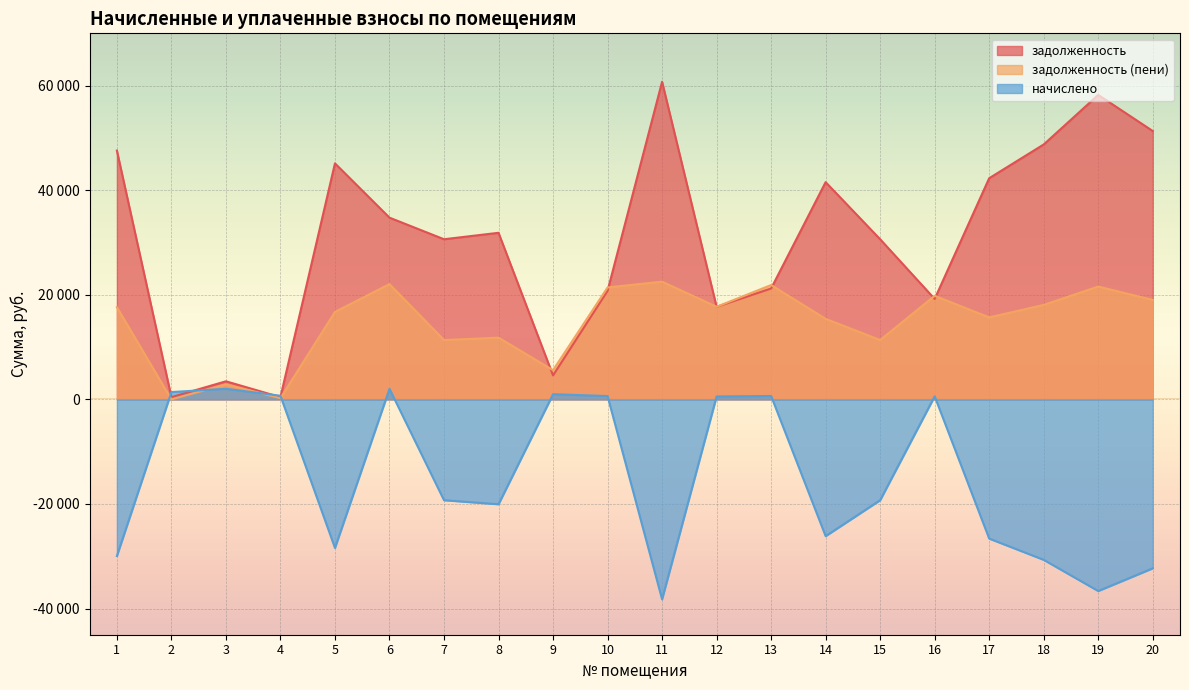

How many data points in задолженность (пени) are above 17635?

10